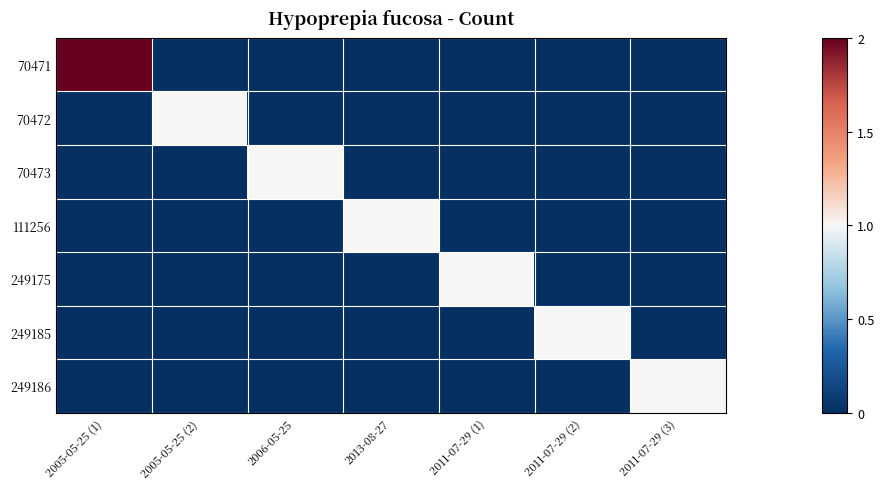

Reading left to right, transcribe all the data shown in this chart.

70471: 2005-05-25 (1)=2	2005-05-25 (2)=0	2006-05-25=0	2013-08-27=0	2011-07-29 (1)=0	2011-07-29 (2)=0	2011-07-29 (3)=0
70472: 2005-05-25 (1)=0	2005-05-25 (2)=1	2006-05-25=0	2013-08-27=0	2011-07-29 (1)=0	2011-07-29 (2)=0	2011-07-29 (3)=0
70473: 2005-05-25 (1)=0	2005-05-25 (2)=0	2006-05-25=1	2013-08-27=0	2011-07-29 (1)=0	2011-07-29 (2)=0	2011-07-29 (3)=0
111256: 2005-05-25 (1)=0	2005-05-25 (2)=0	2006-05-25=0	2013-08-27=1	2011-07-29 (1)=0	2011-07-29 (2)=0	2011-07-29 (3)=0
249175: 2005-05-25 (1)=0	2005-05-25 (2)=0	2006-05-25=0	2013-08-27=0	2011-07-29 (1)=1	2011-07-29 (2)=0	2011-07-29 (3)=0
249185: 2005-05-25 (1)=0	2005-05-25 (2)=0	2006-05-25=0	2013-08-27=0	2011-07-29 (1)=0	2011-07-29 (2)=1	2011-07-29 (3)=0
249186: 2005-05-25 (1)=0	2005-05-25 (2)=0	2006-05-25=0	2013-08-27=0	2011-07-29 (1)=0	2011-07-29 (2)=0	2011-07-29 (3)=1